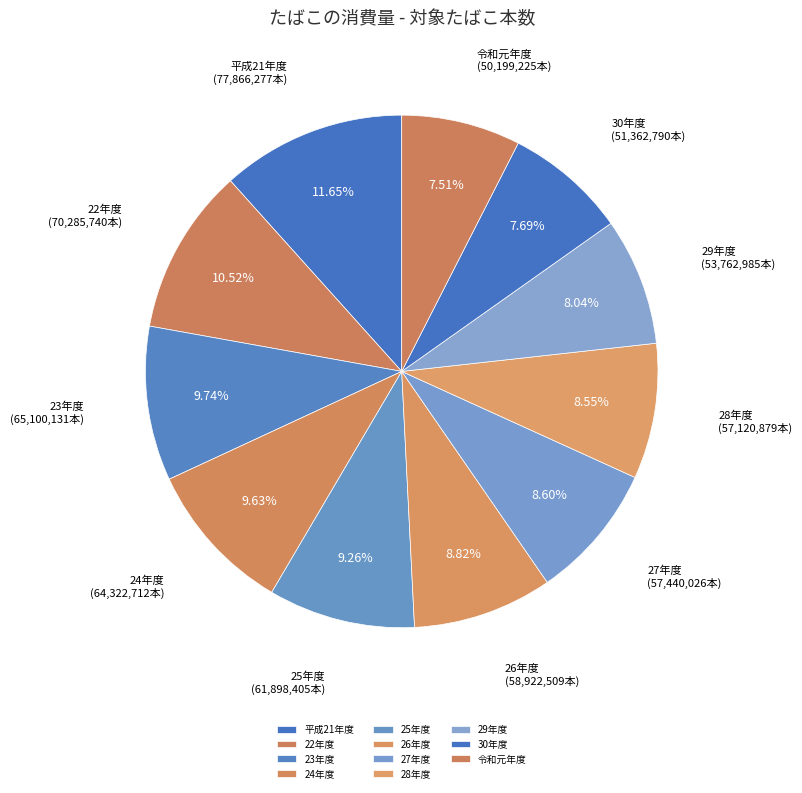

Is it true that 27年度 is 20% of the pie?

False